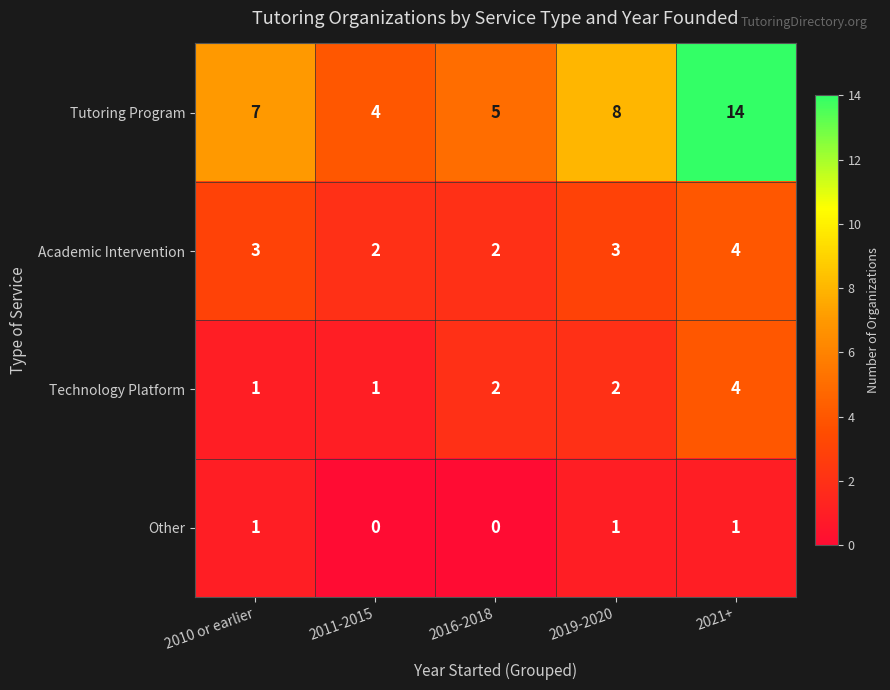

Is it true that Tutoring Program equals 14 at 2021+?

True